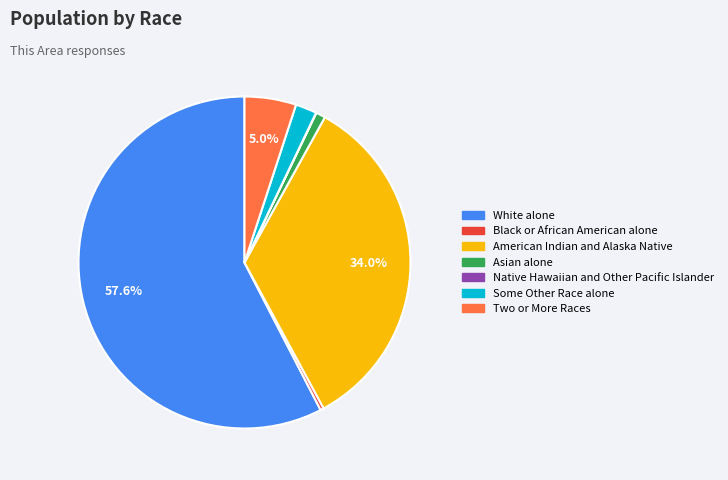

The Black or African American alone slice represents 0% of the pie. True or false?

True